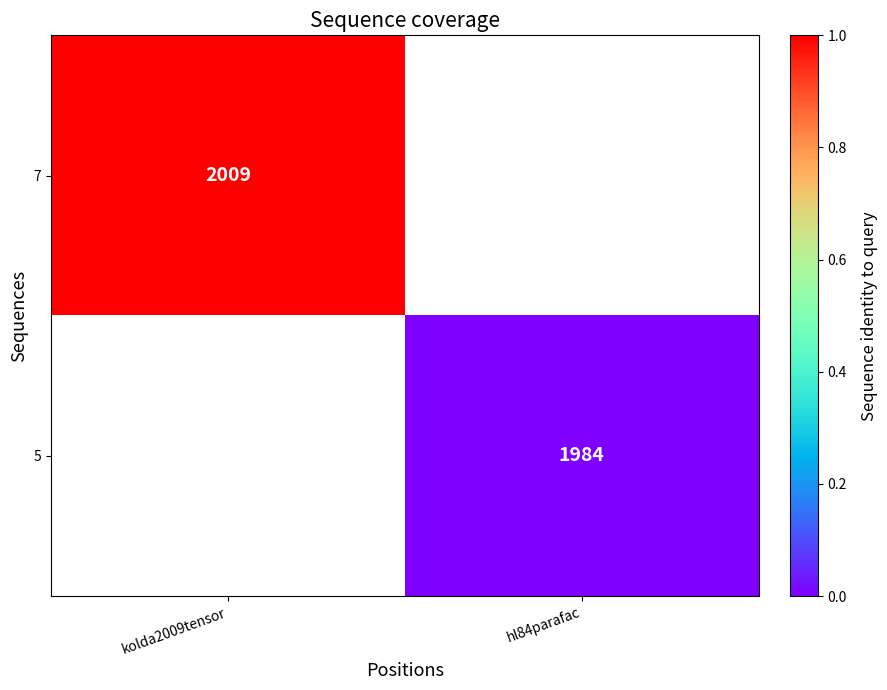

The 7 series shows 1.7 at kolda2009tensor. True or false?

False